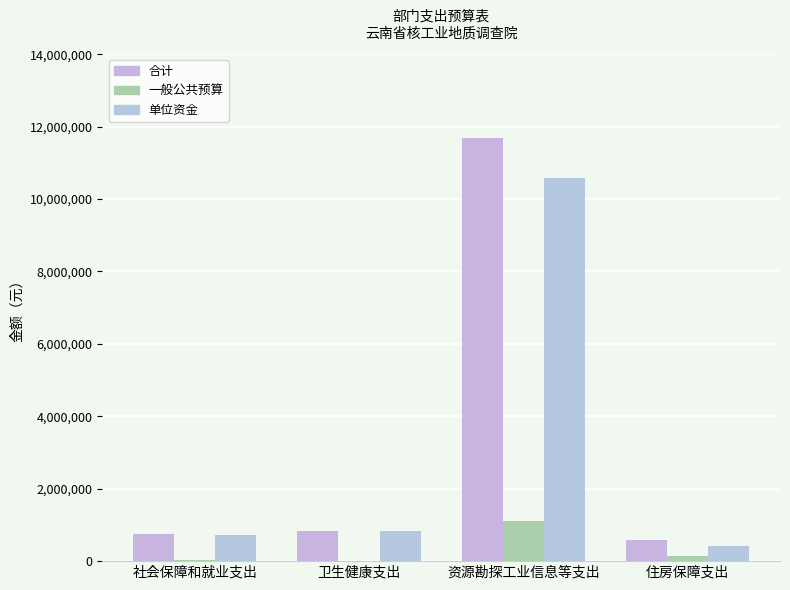

Between 卫生健康支出 and 住房保障支出, which series saw the biggest shift?

单位资金